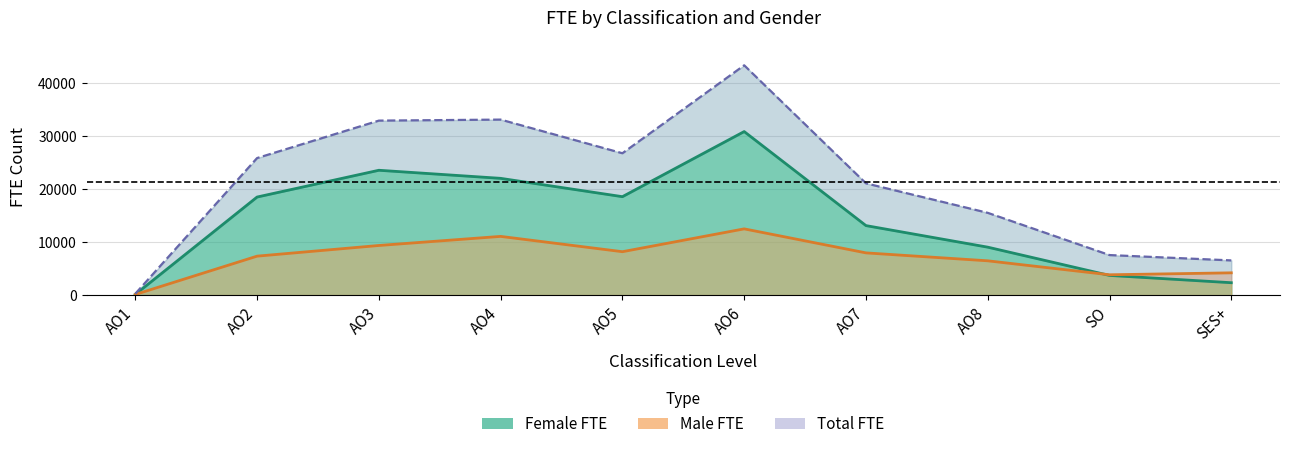

True or false: Male FTE and Female FTE intersect in this chart.

True